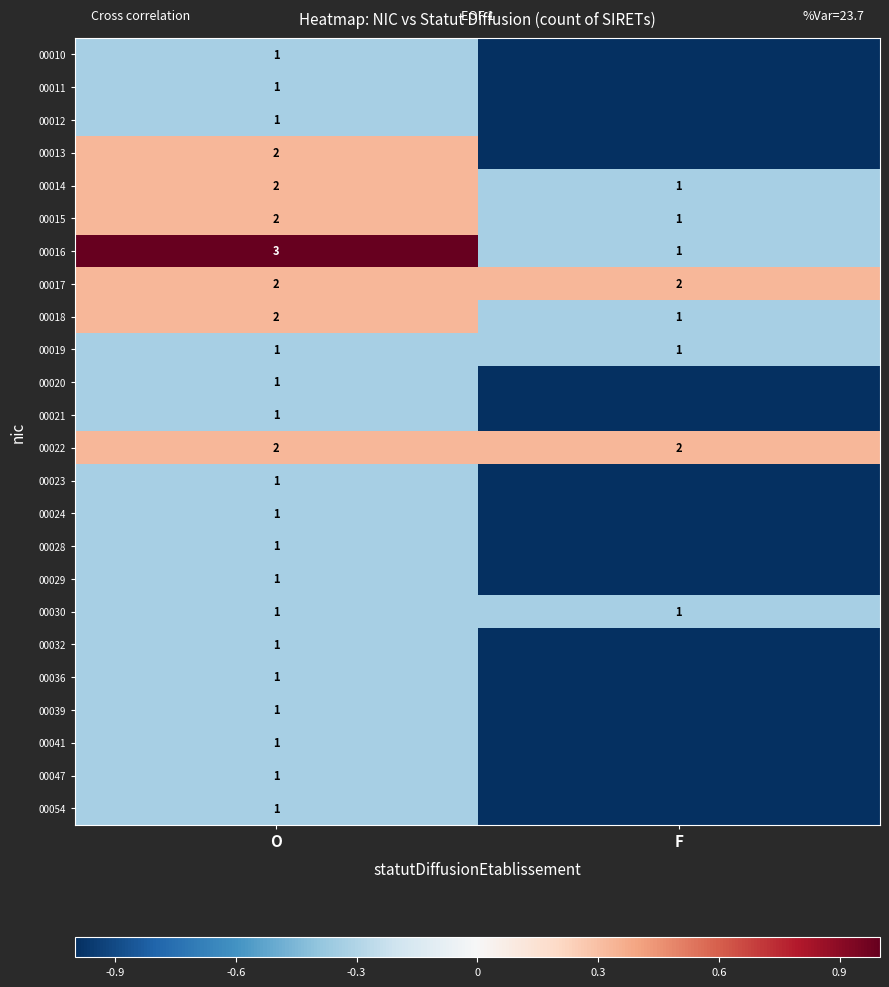

True or false: 00020 has a value of 1 at O.

True